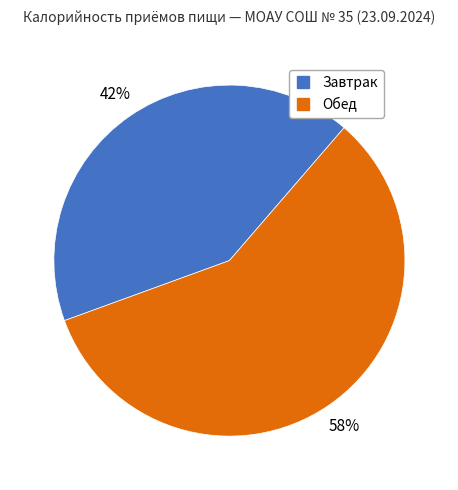

To the nearest percent, what is the difference between the largest and smallest slice percentages?

16%